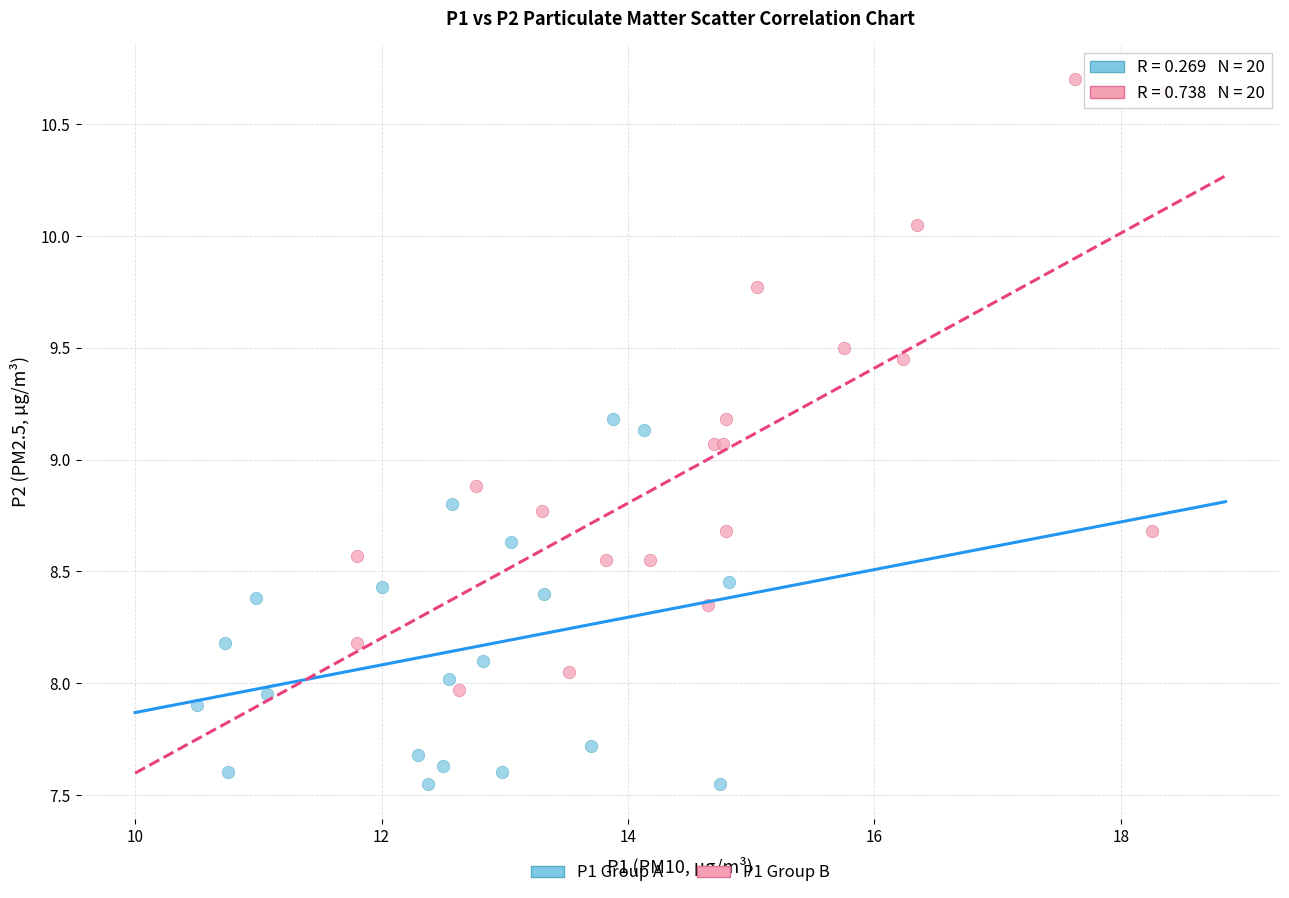

Which series contains the highest Y value?

P1 Group B